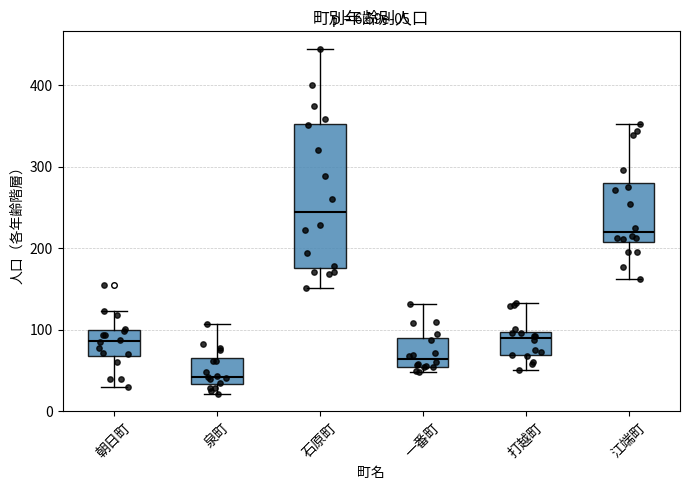

Which box has the highest median line?

石原町